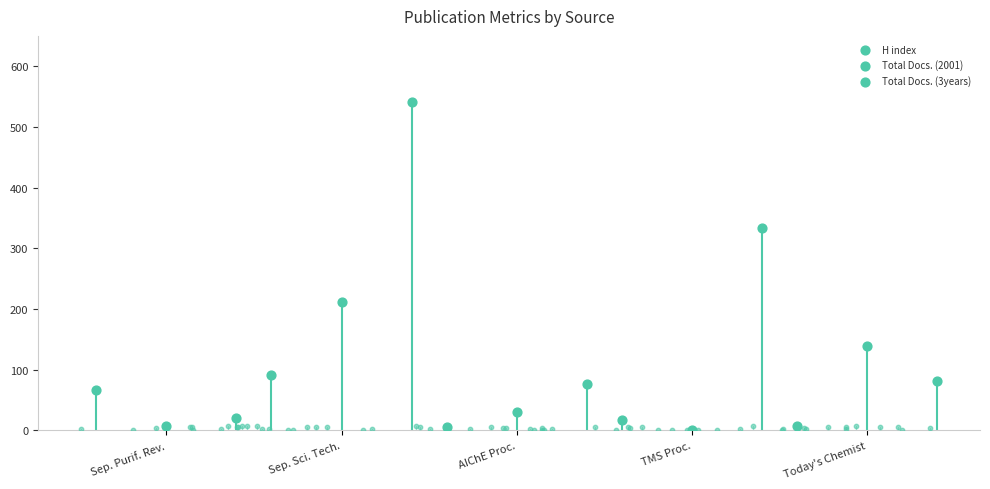

Which series has the largest Y range (max minus min)?

Total Docs. (3years)